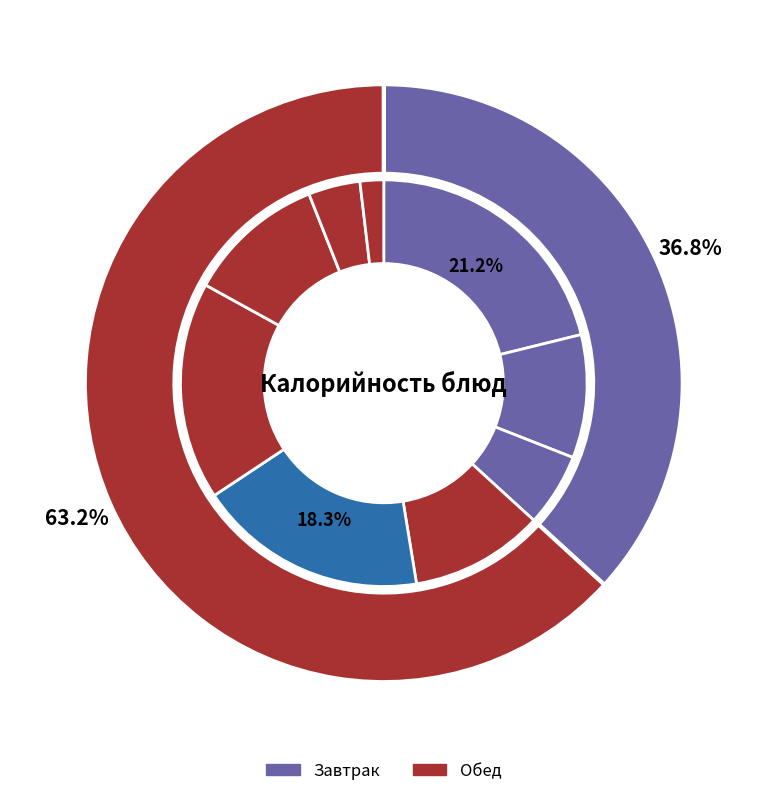

Count the number of slices in the pie.

9